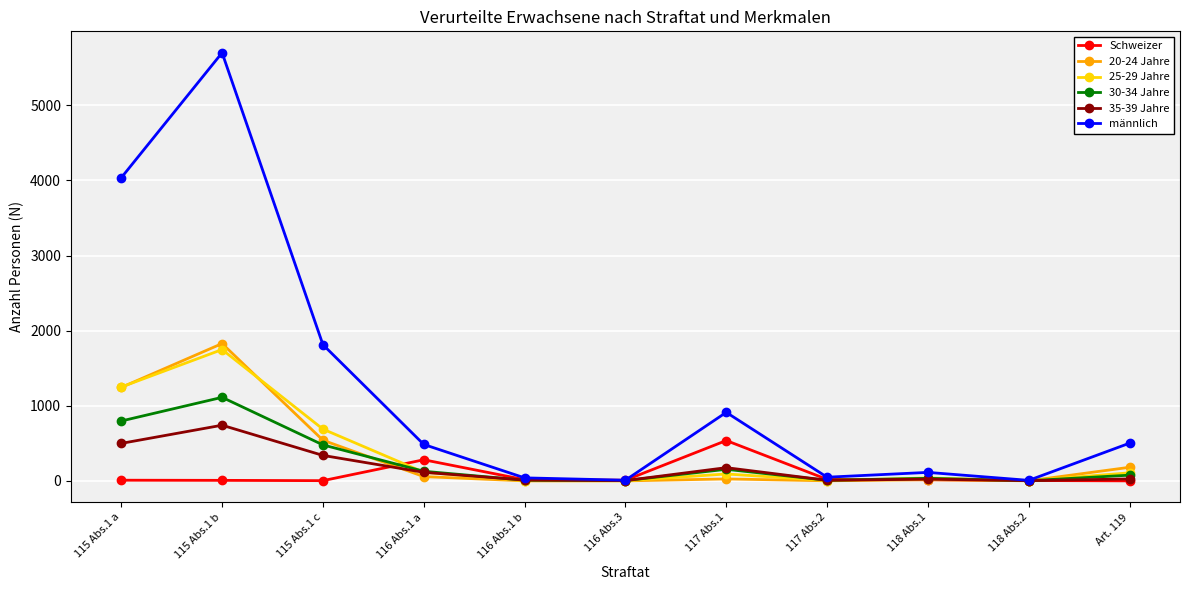

At which label does 25-29 Jahre reach its peak?

115 Abs.1 b